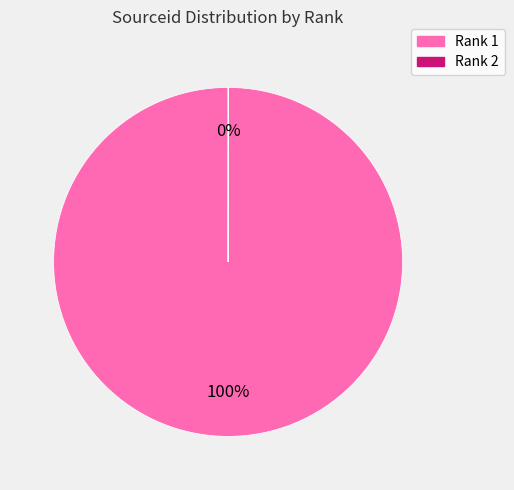

Is Rank 1 the majority of the pie?

Yes